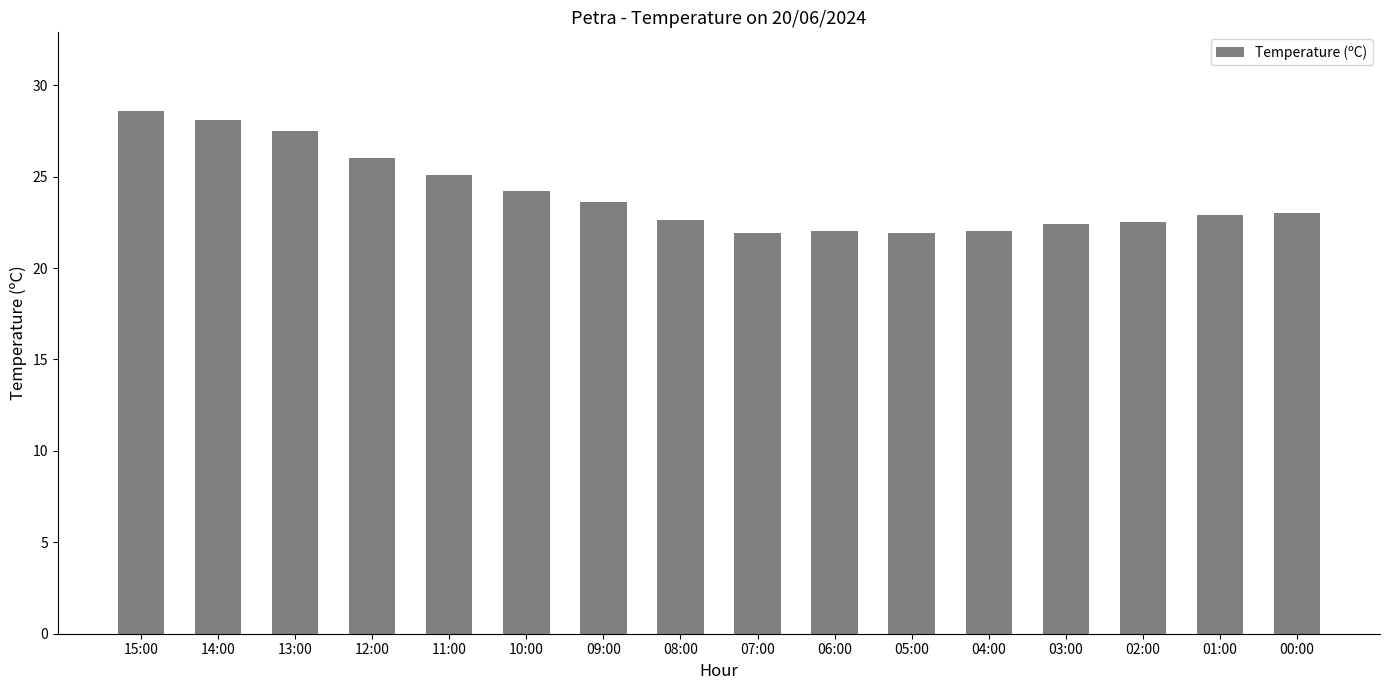

What is the value of the 9th bar from the left?

21.9